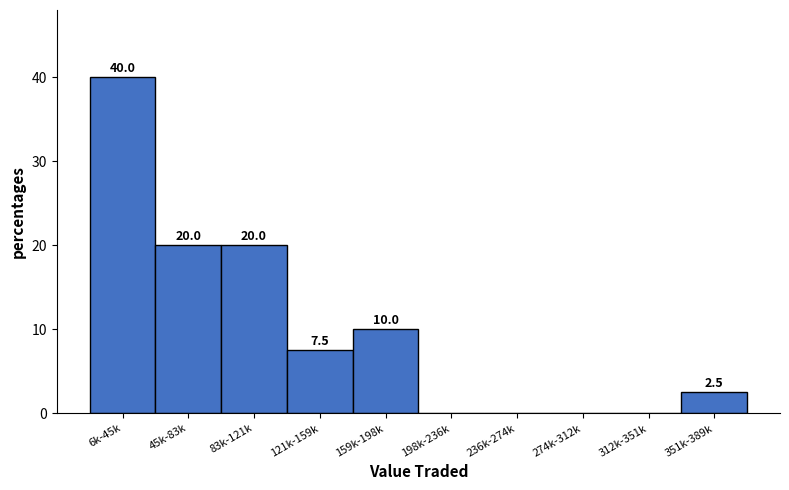

Reading left to right, what are all the values shown in this chart?

6k-45k=40.0	45k-83k=20.0	83k-121k=20.0	121k-159k=7.5	159k-198k=10.0	198k-236k=0.0	236k-274k=0.0	274k-312k=0.0	312k-351k=0.0	351k-389k=2.5